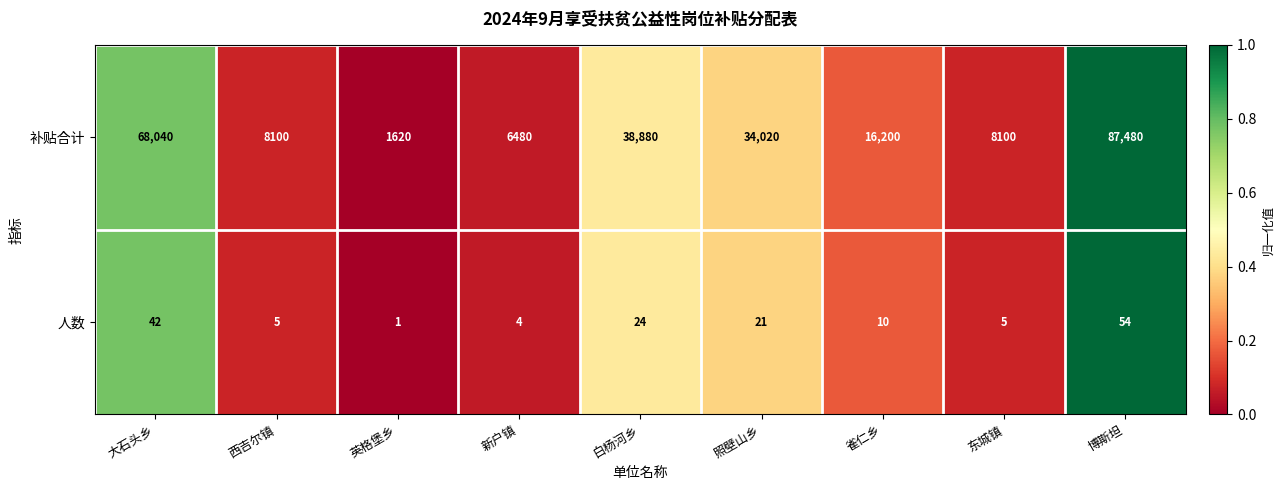

Rank the series by their maximum value, from highest to lowest.

补贴合计, 人数